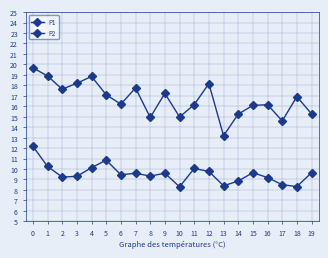

Count the number of categories in the chart.

20